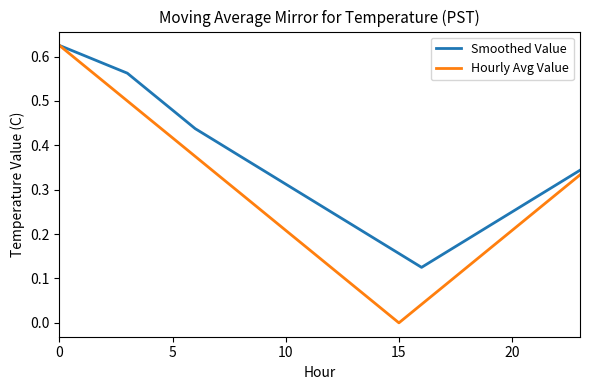

How many interior local valleys does the Smoothed Value series have?

1